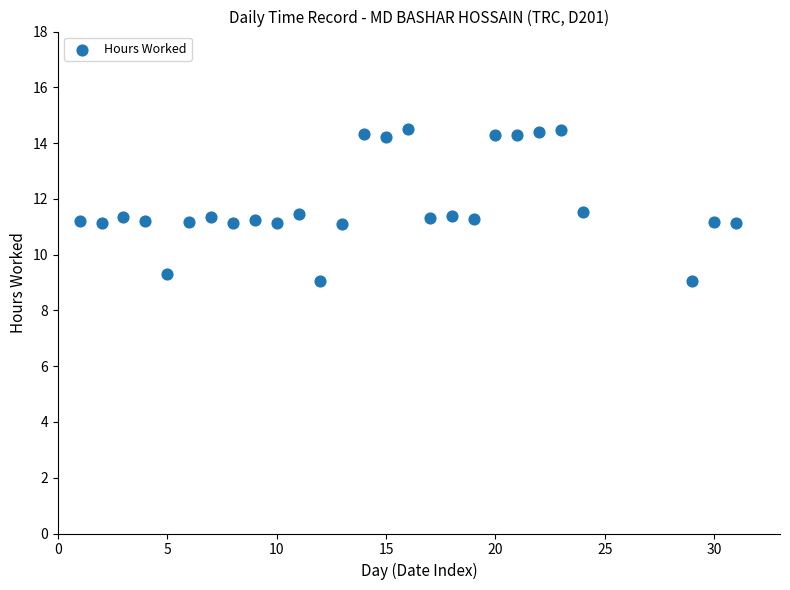

What is the range of Y values (max minus min)?

5.4